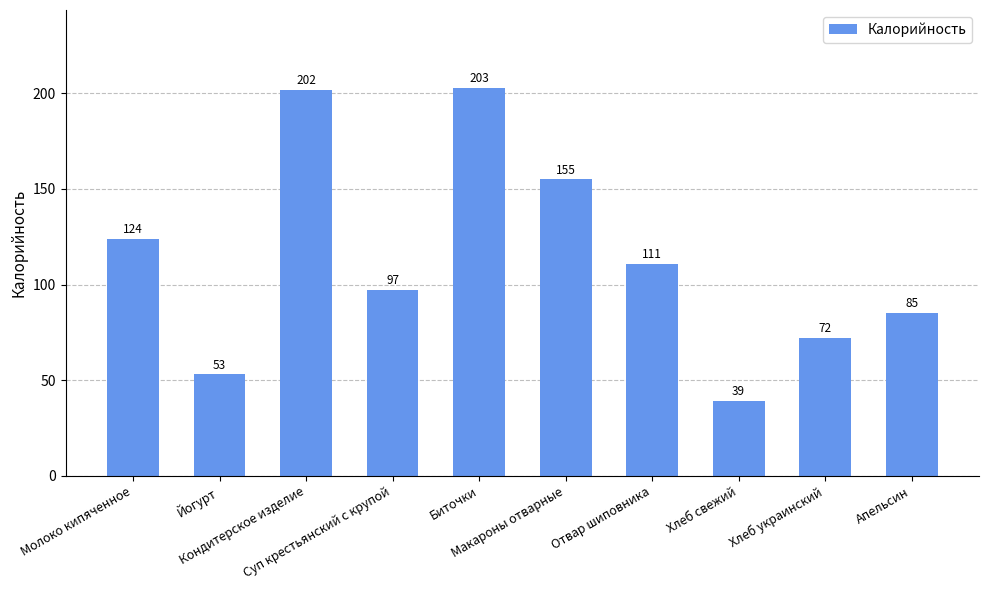

Is it true that the value at Апельсин is 112?

False